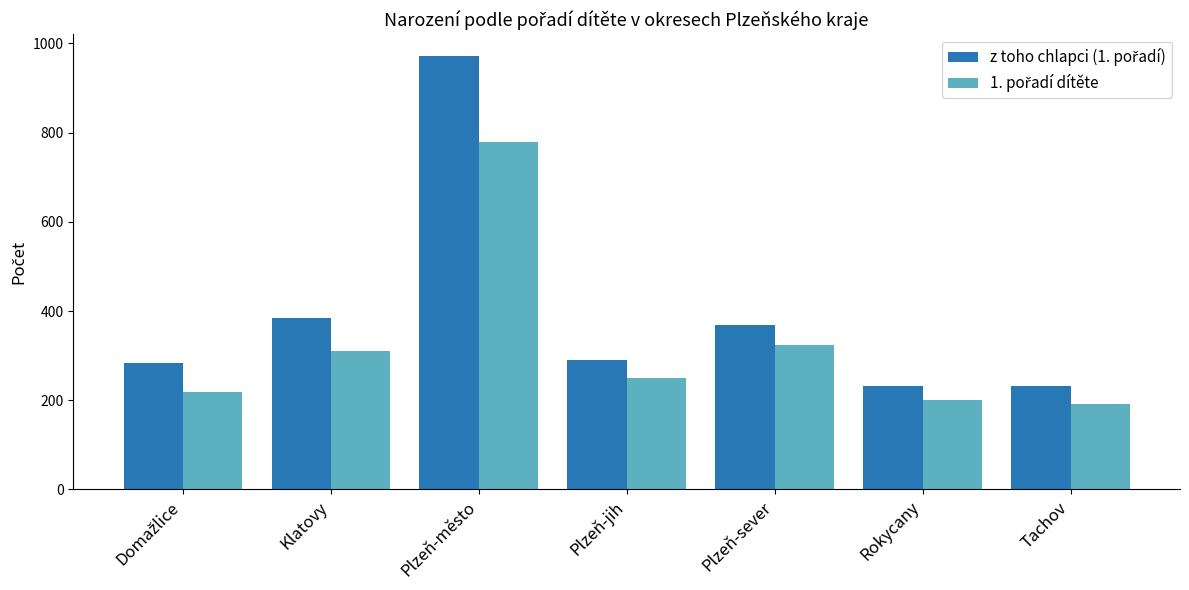

What is the label of the 7th bar from the left?

Tachov